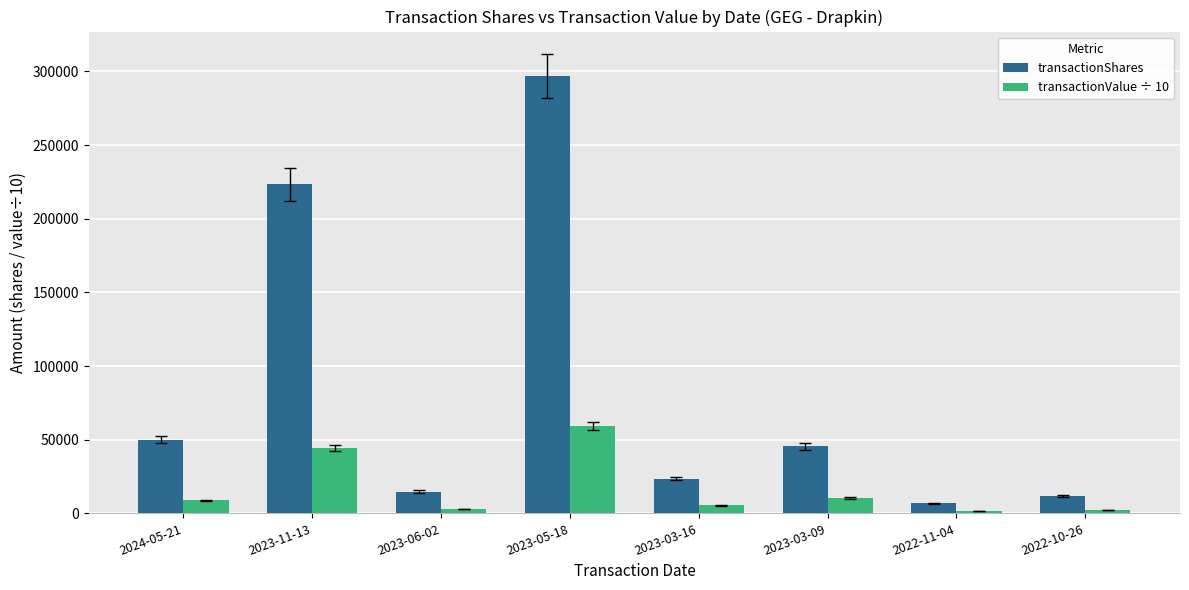

Rank the series by their average value, from highest to lowest.

transactionShares, transactionValue ÷ 10